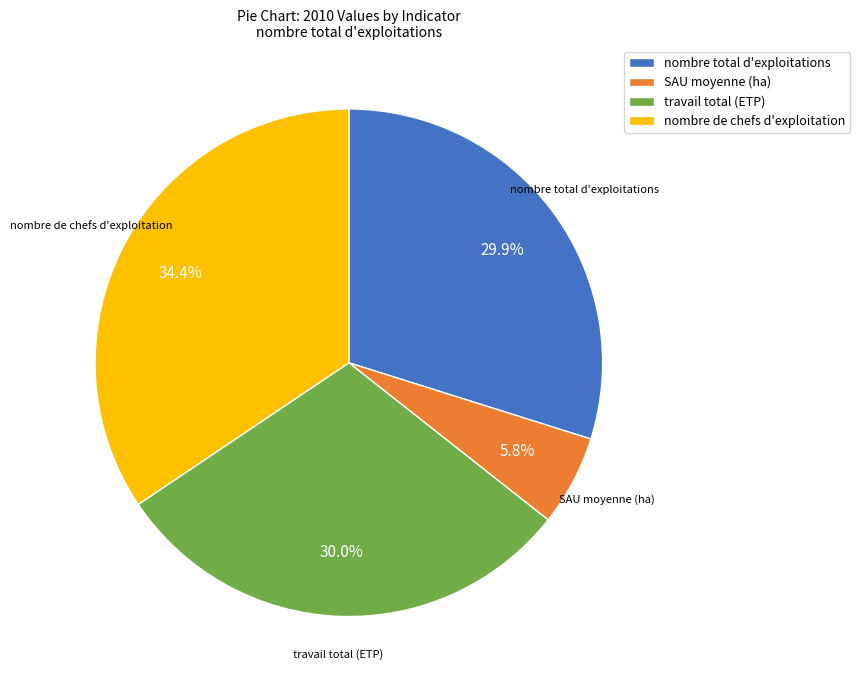

How many segments does this pie chart have?

4